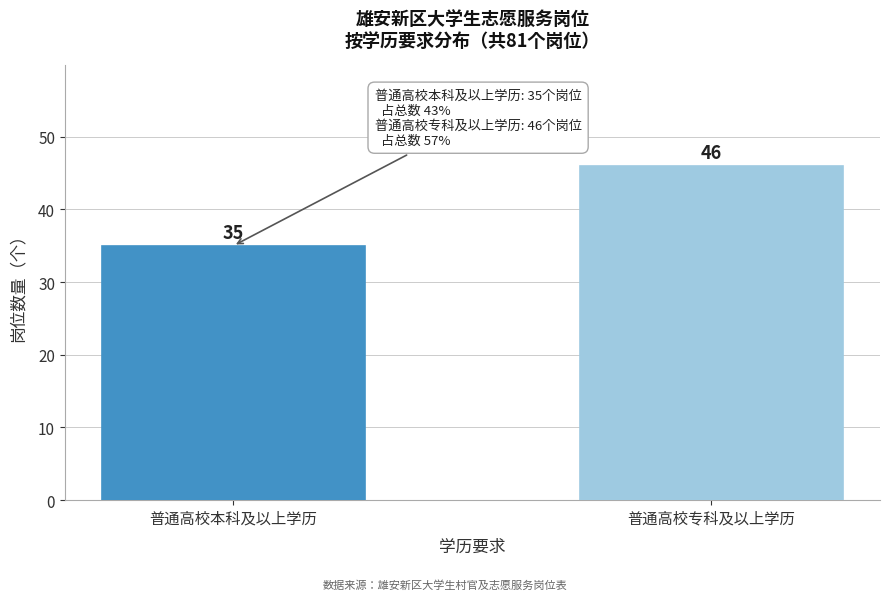

Reading right to left, extract all data points from this chart.

46	35